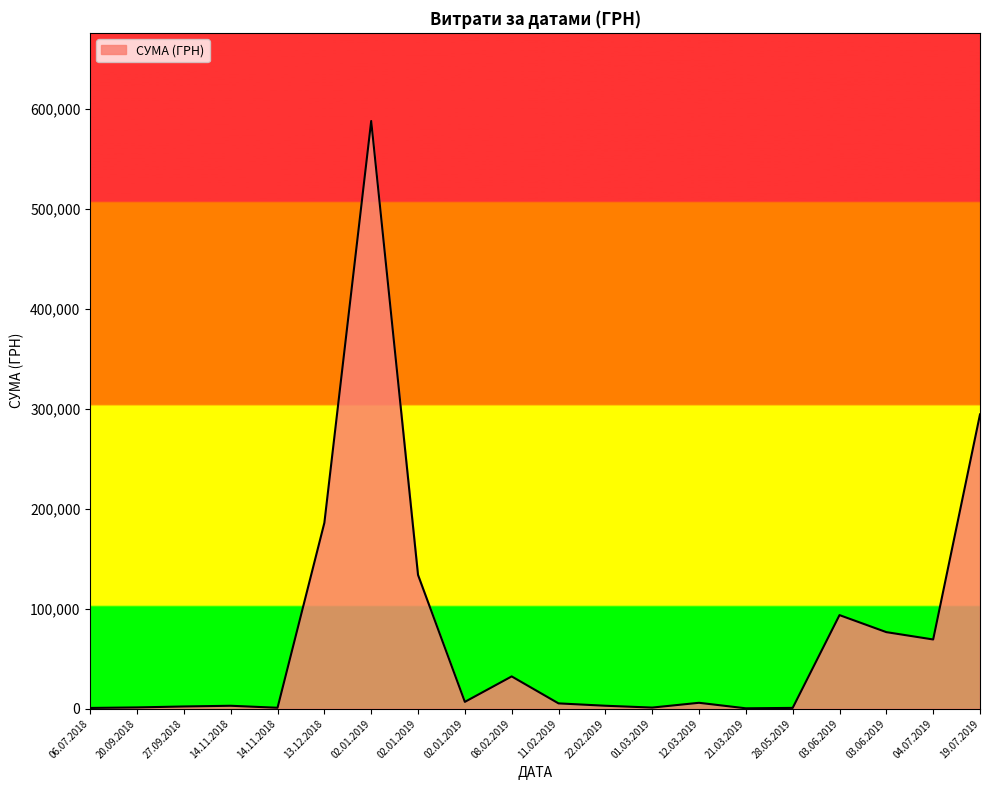

What is the smallest value displayed?

433.0